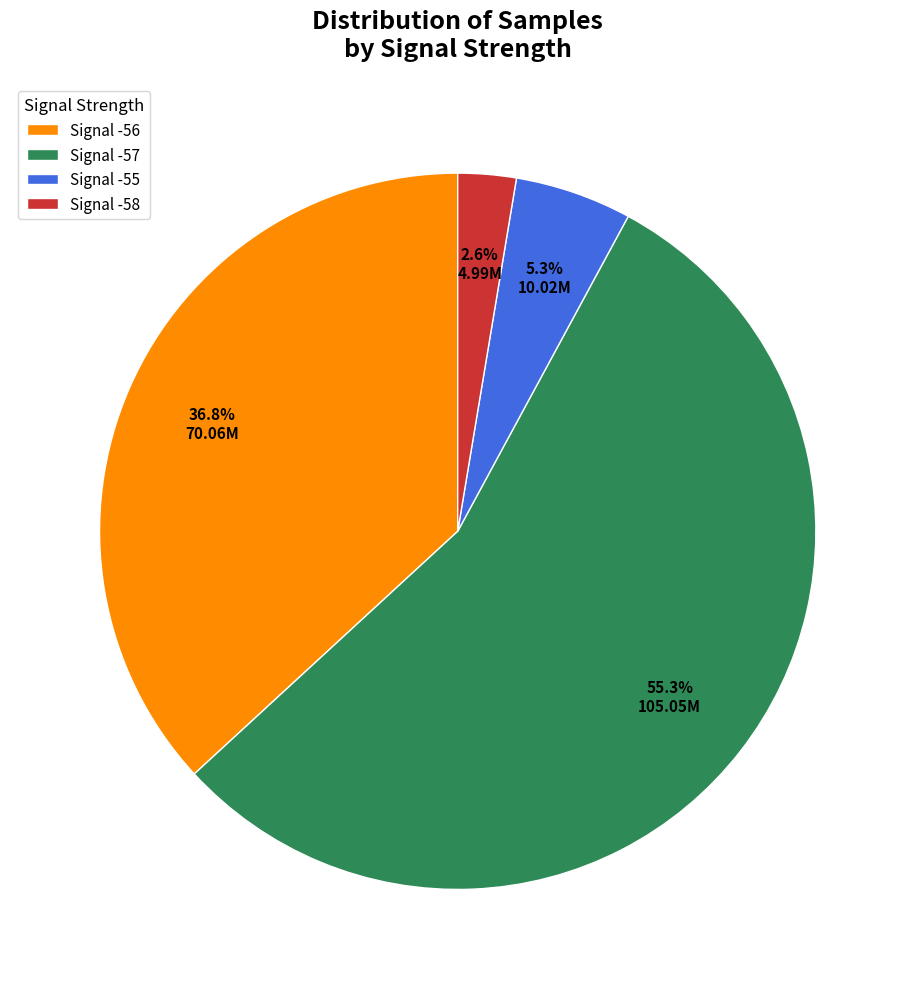

How many segments does this pie chart have?

4